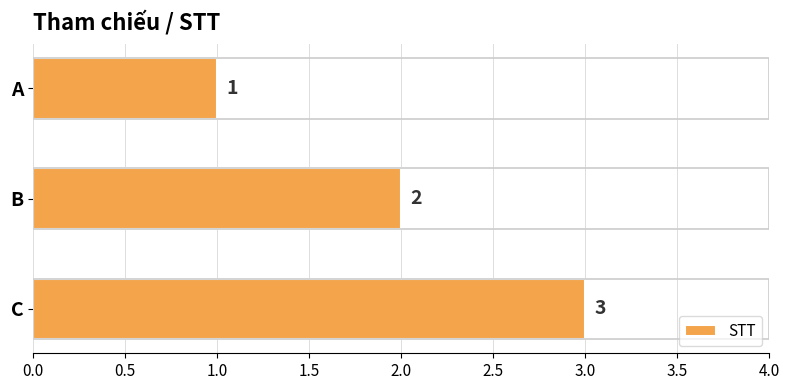

What is the difference between the maximum and minimum values?

2